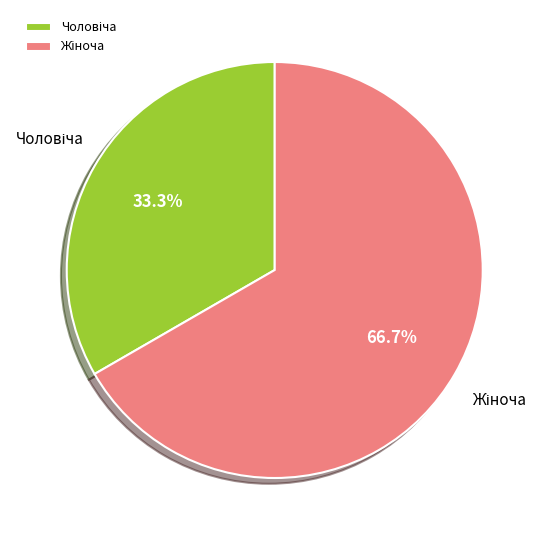

How many slices are in this pie chart?

2